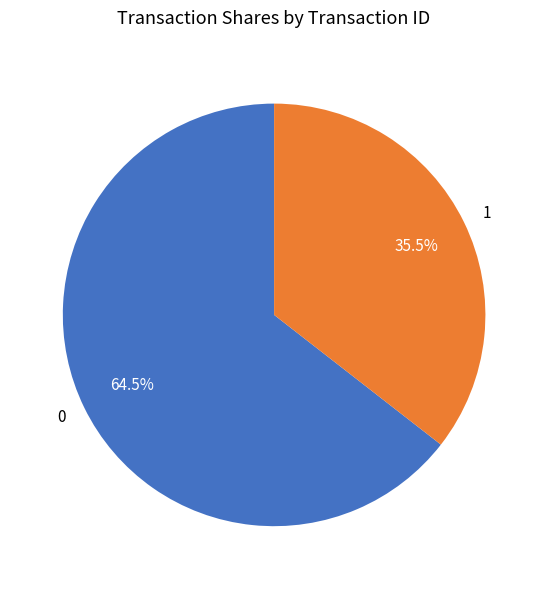

What is the ratio of the value at 1 to the value at 0?

0.6